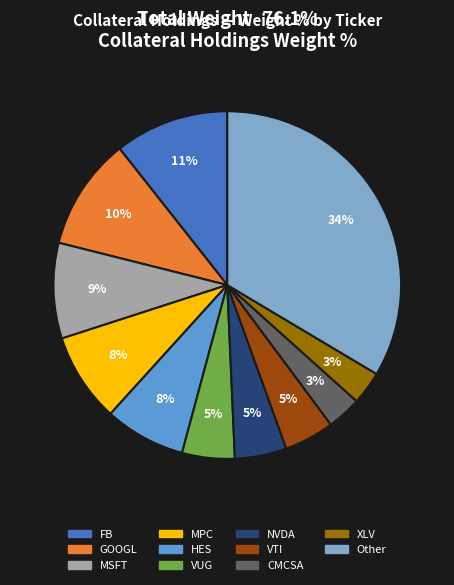

Is there a majority slice in this chart?

No